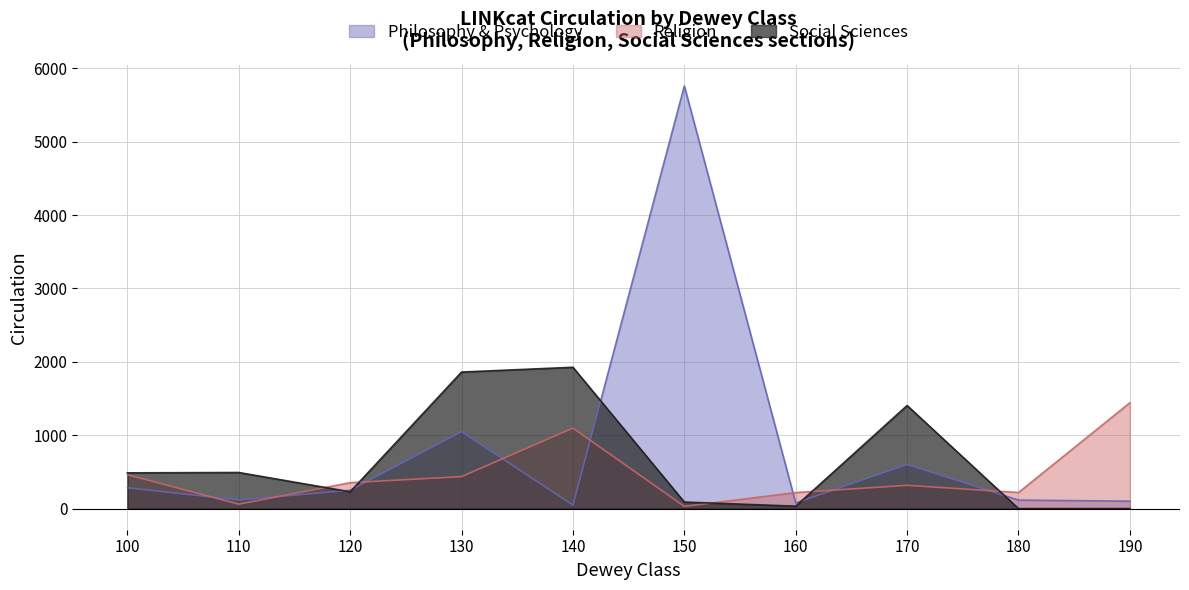

What is the average value of the Social Sciences series?

652